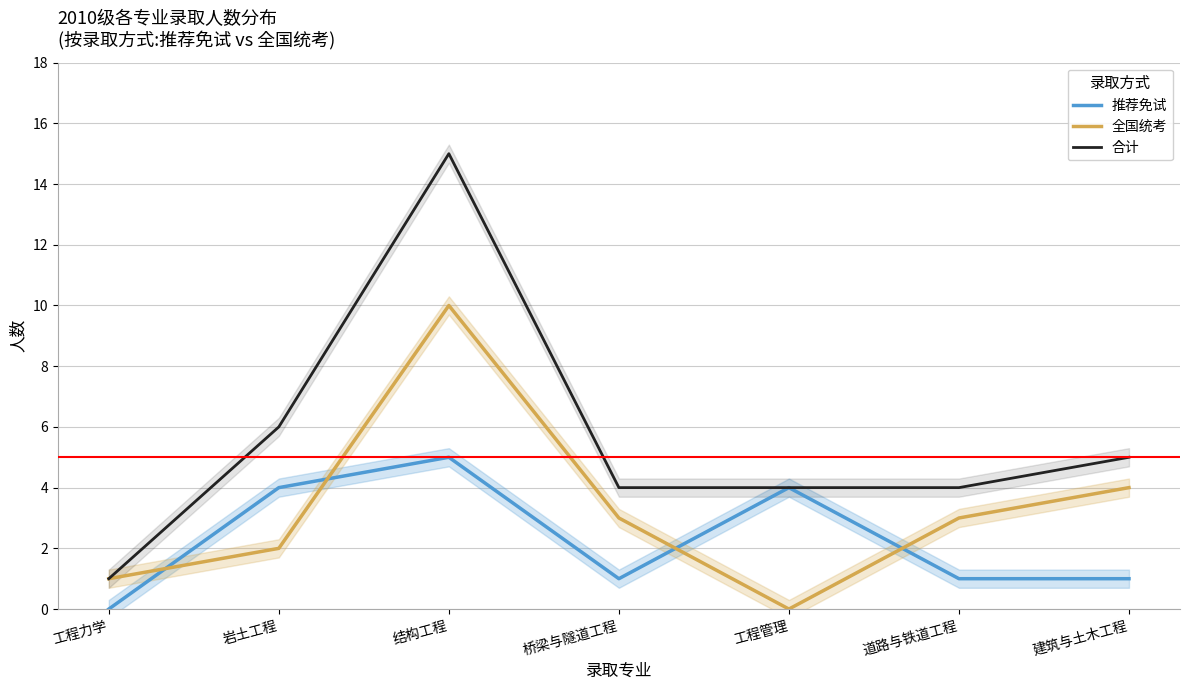

At which label does 全国统考 reach its peak?

结构工程